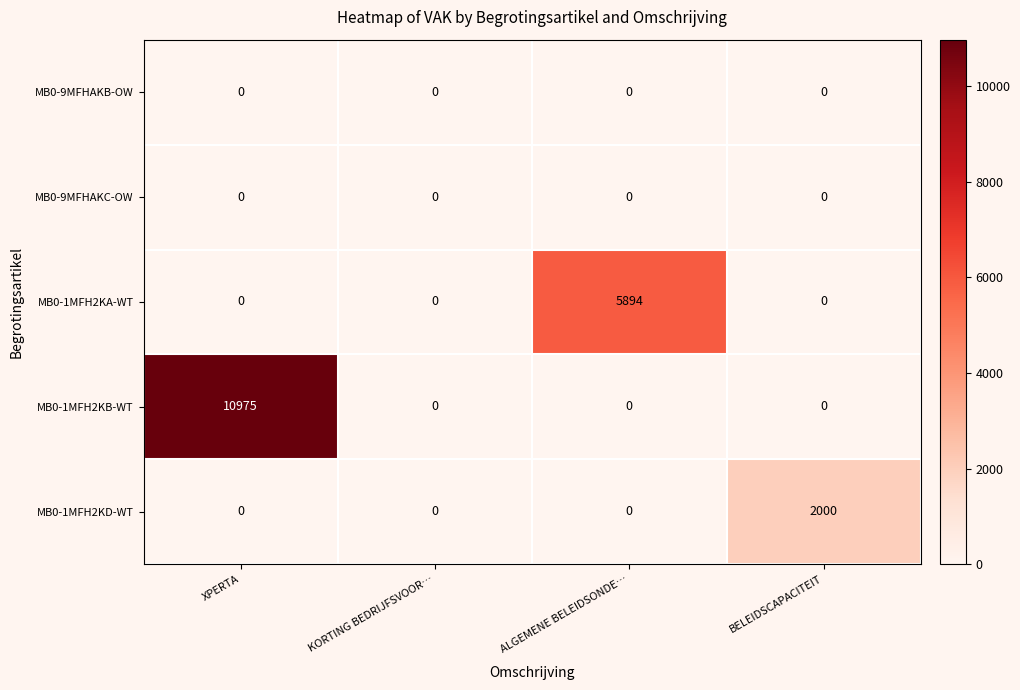

What is the difference between the highest and lowest values at XPERTA?

10975